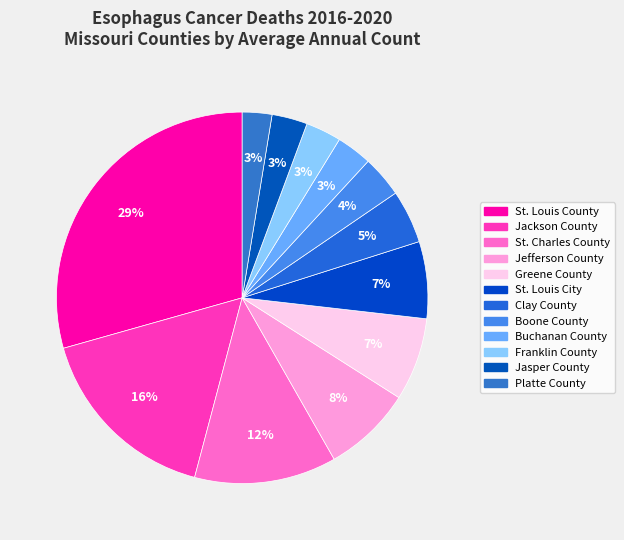

Does any single category account for the majority?

No